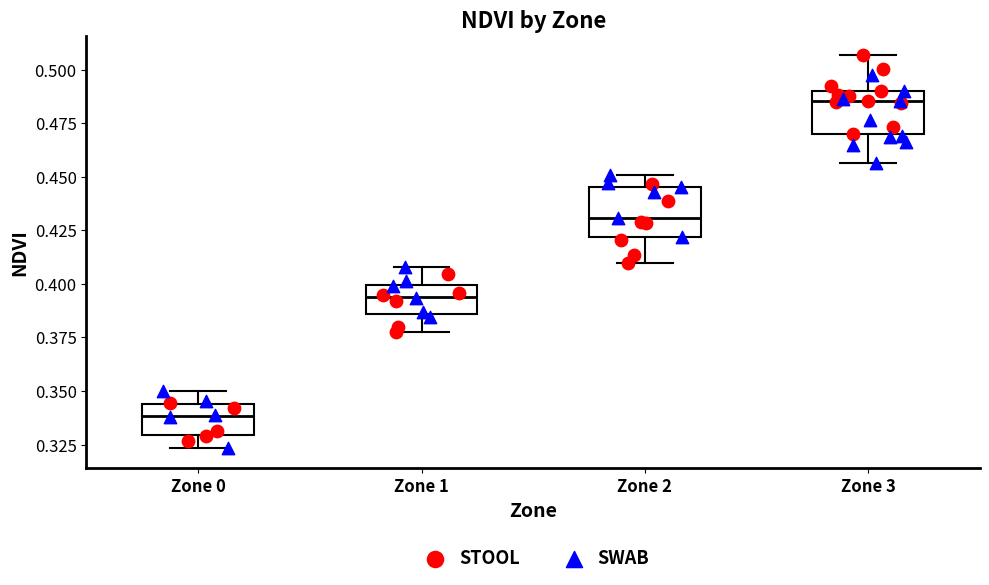

Reading left to right, transcribe this box plot: for each box, give where its median line is, the range the box spans, and where its two whiskers end, as read against the y-axis. The values are not printed on the chart, so give them approximately, as read against the axis.

Zone 0: median 0.340, box 0.330 to 0.345, whiskers 0.325 to 0.350
Zone 1: median 0.395, box 0.385 to 0.400, whiskers 0.380 to 0.410
Zone 2: median 0.430, box 0.420 to 0.445, whiskers 0.410 to 0.450
Zone 3: median 0.485, box 0.470 to 0.490, whiskers 0.455 to 0.505